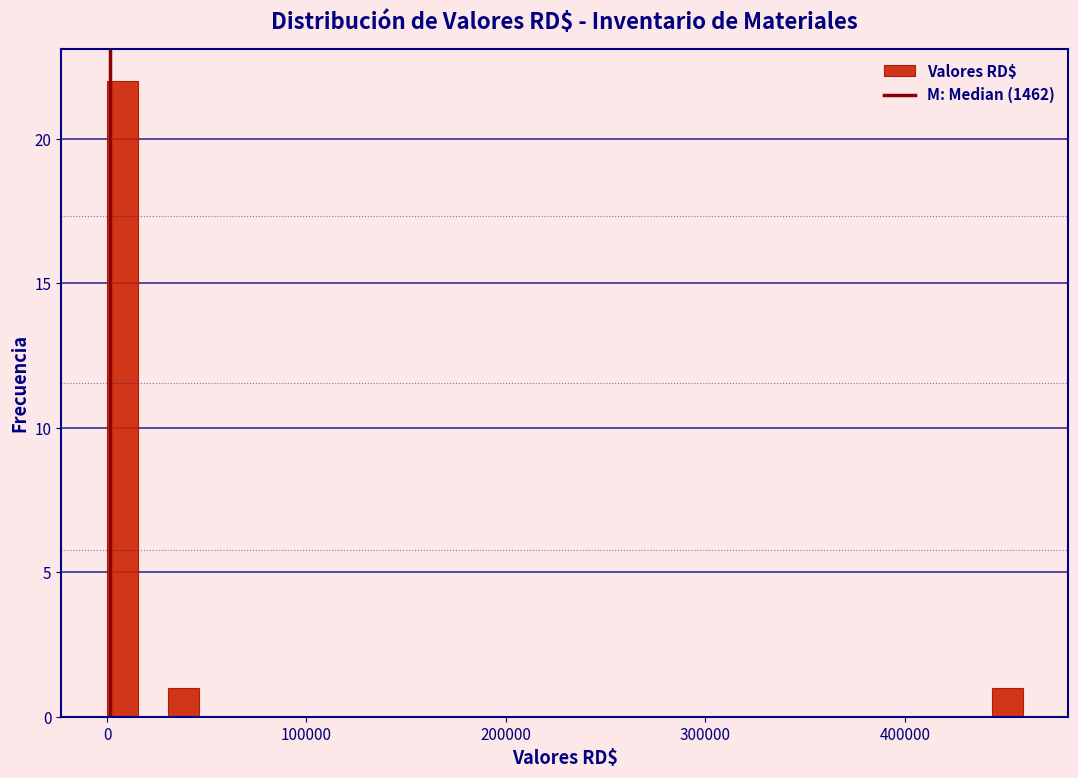

Read against the x-axis, roughly where is the centre of the tallest bar?

10000